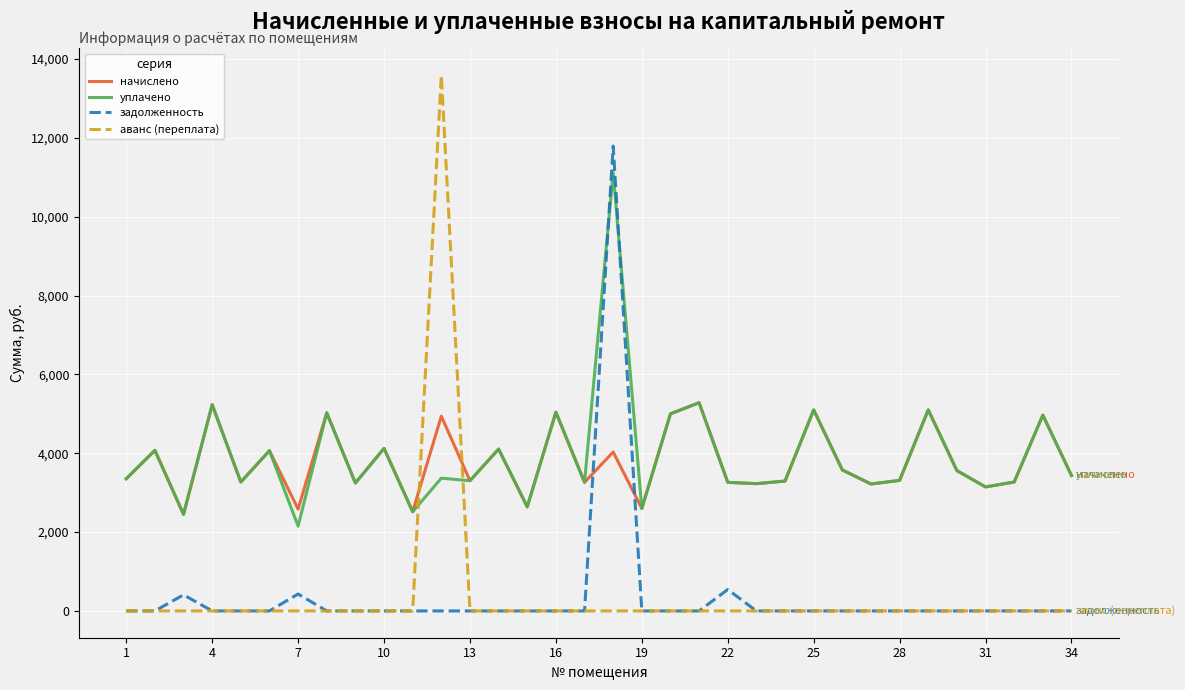

Which series ends up on top after the final intersection of начислено and аванс (переплата)?

начислено